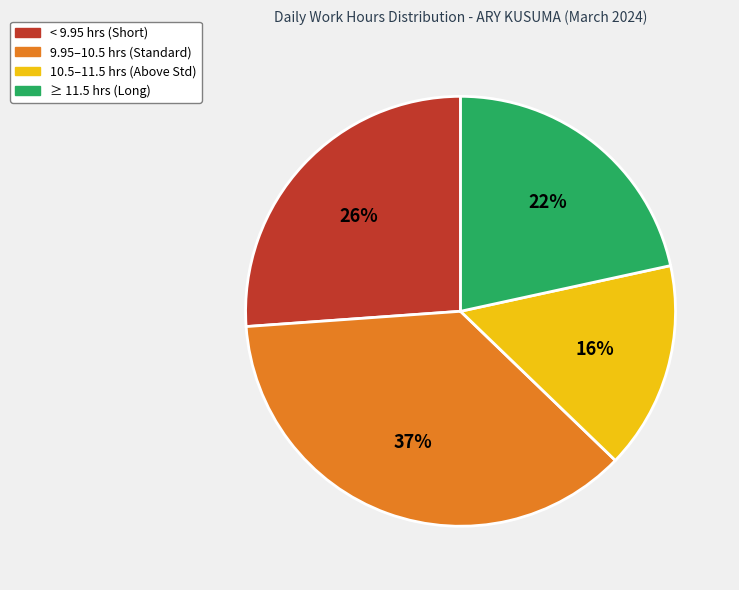

Does any single category account for the majority?

No